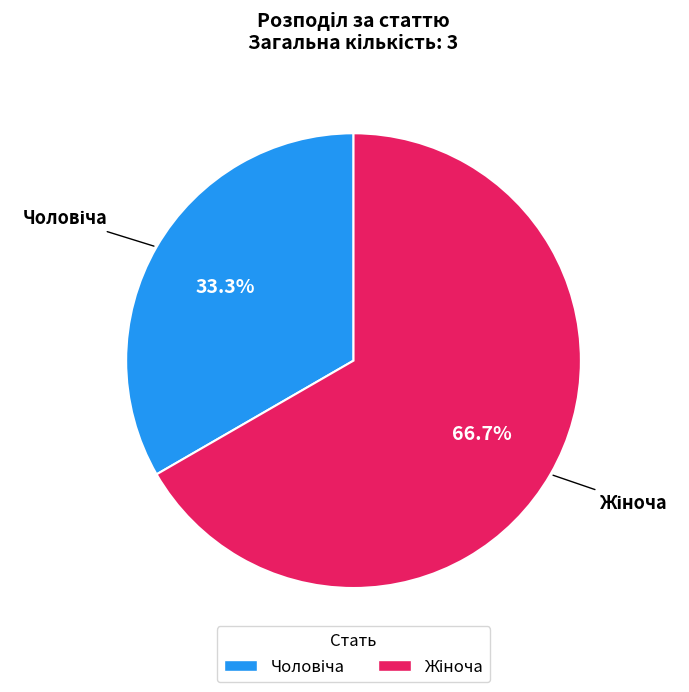

Is there a majority slice in this chart?

Yes